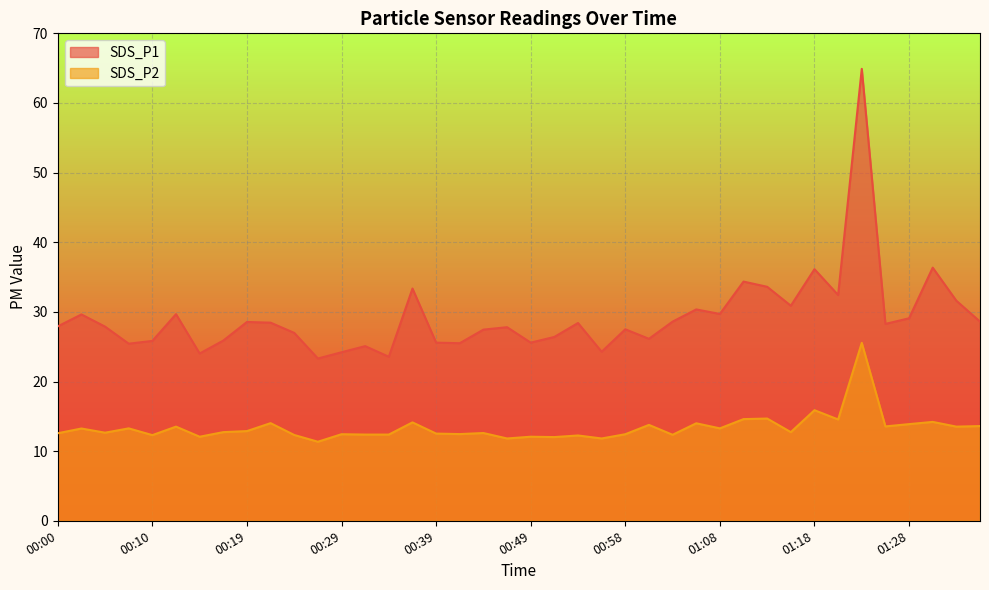

What is the difference between the maximum and second lowest values in the SDS_P1 series?

41.4